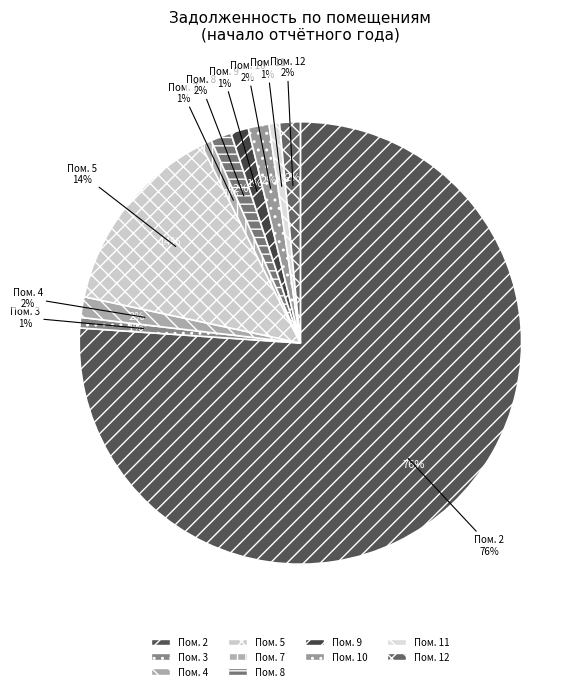

Which has a higher value, 10 or 9?

10